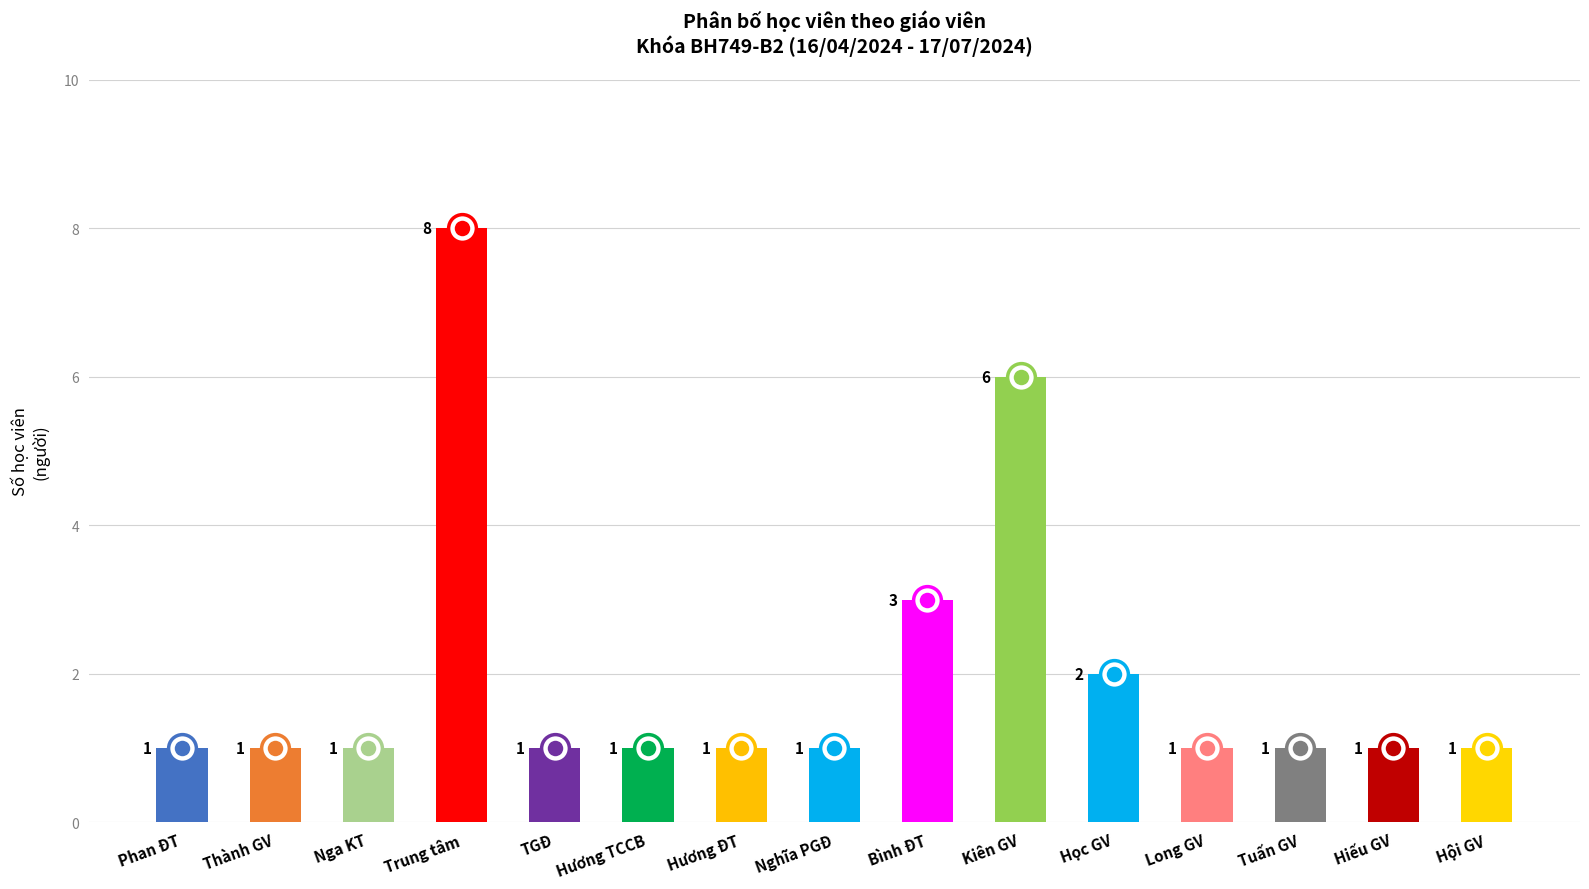

What is the ratio of the value at Hương ĐT to the value at Hương TCCB?

1.0